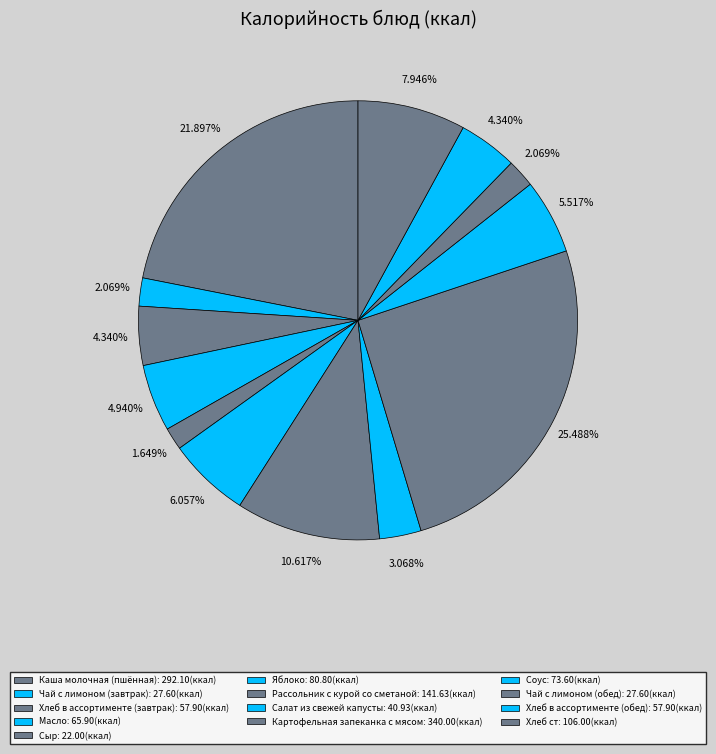

Count the number of slices in the pie.

13